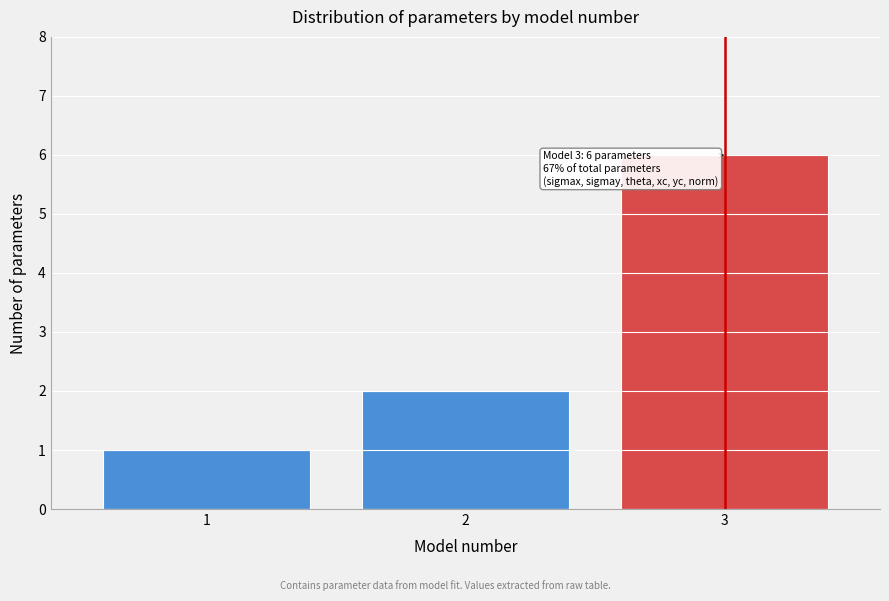

Reading right to left, extract all data points from this chart.

3=6	2=2	1=1